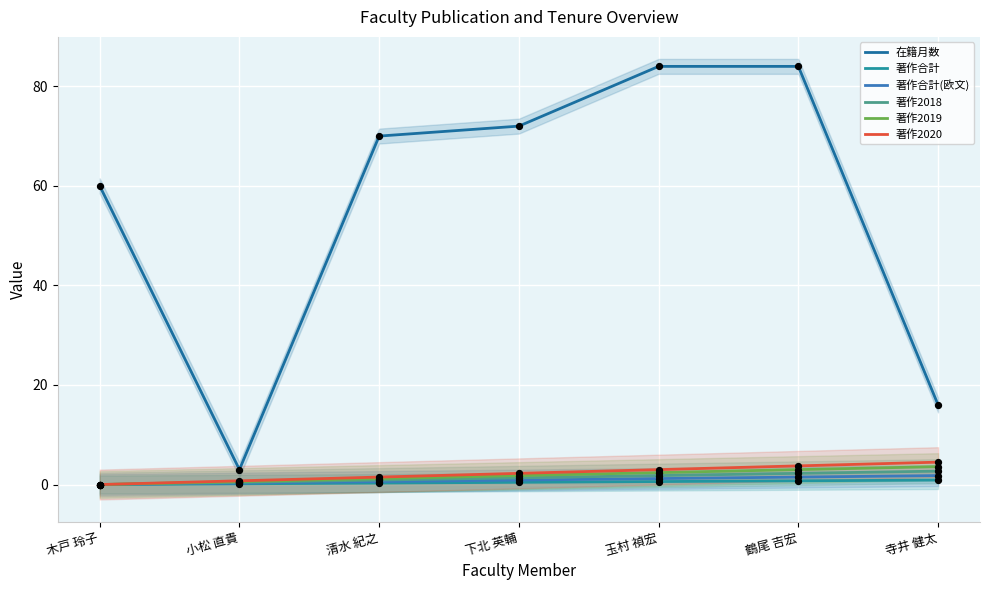

Which series has the widest spread of Y values?

在籍月数